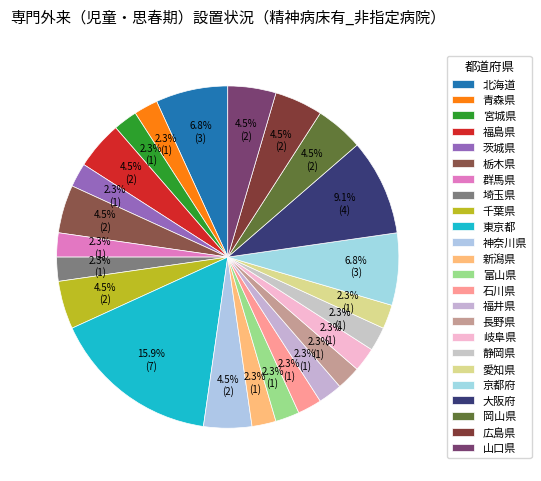

Which slice is the largest?

東京都